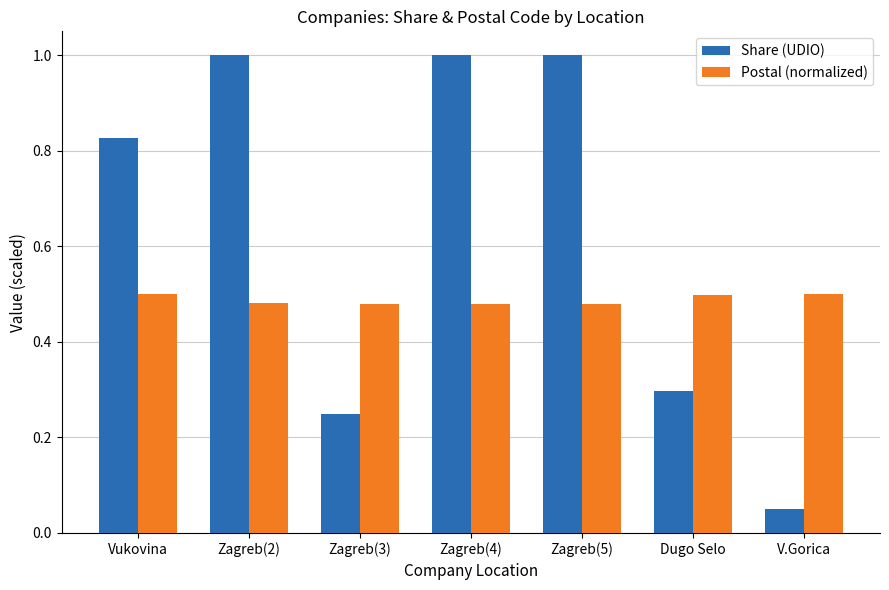

How many bars are there in each group?

2